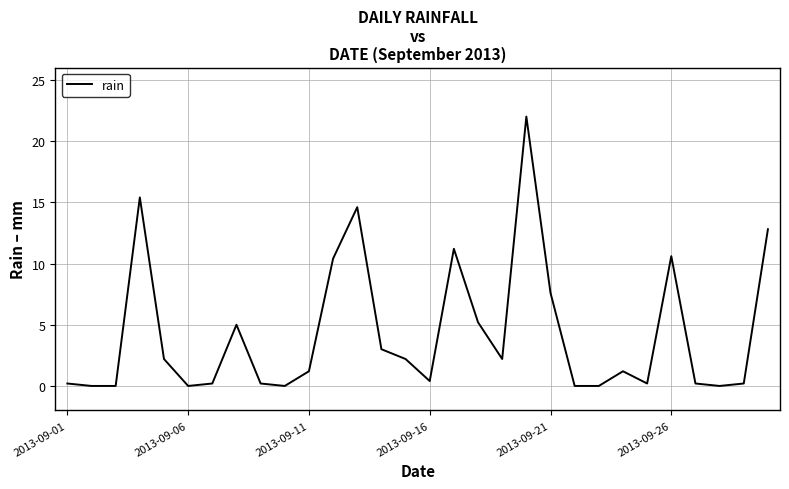

What is the maximum value shown in the chart?

22.0